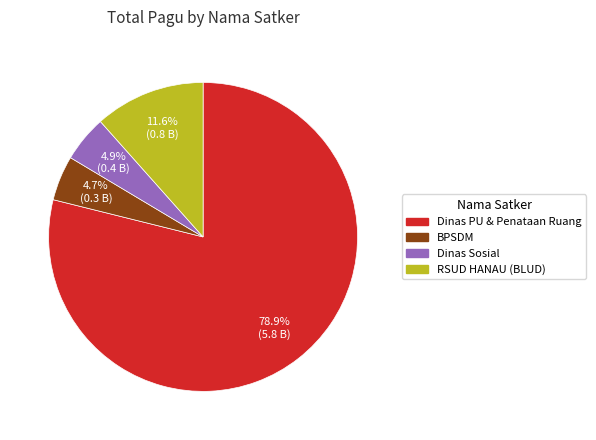

How many segments does this pie chart have?

4